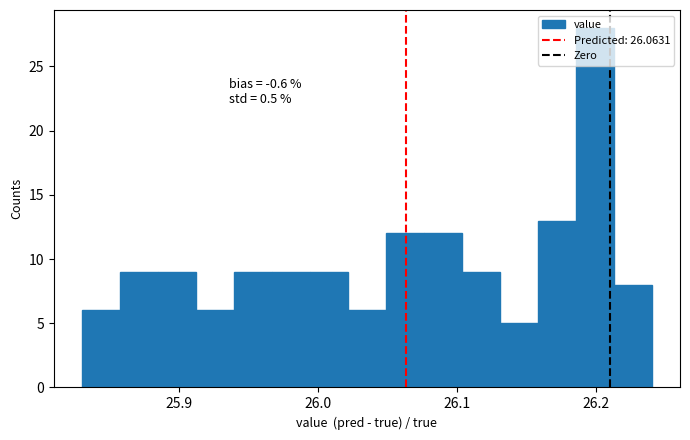

Read against the x-axis, roughly where is the centre of the tallest bar?

26.20